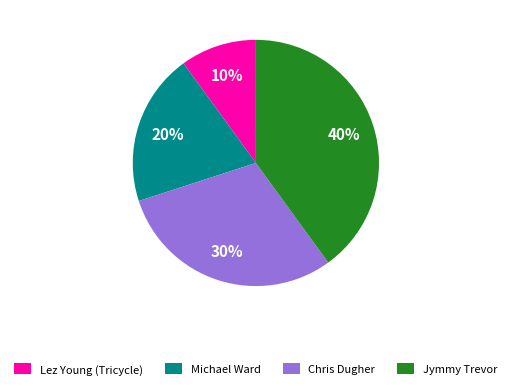

Is it true that Lez Young (Tricycle) is 10% of the pie?

True